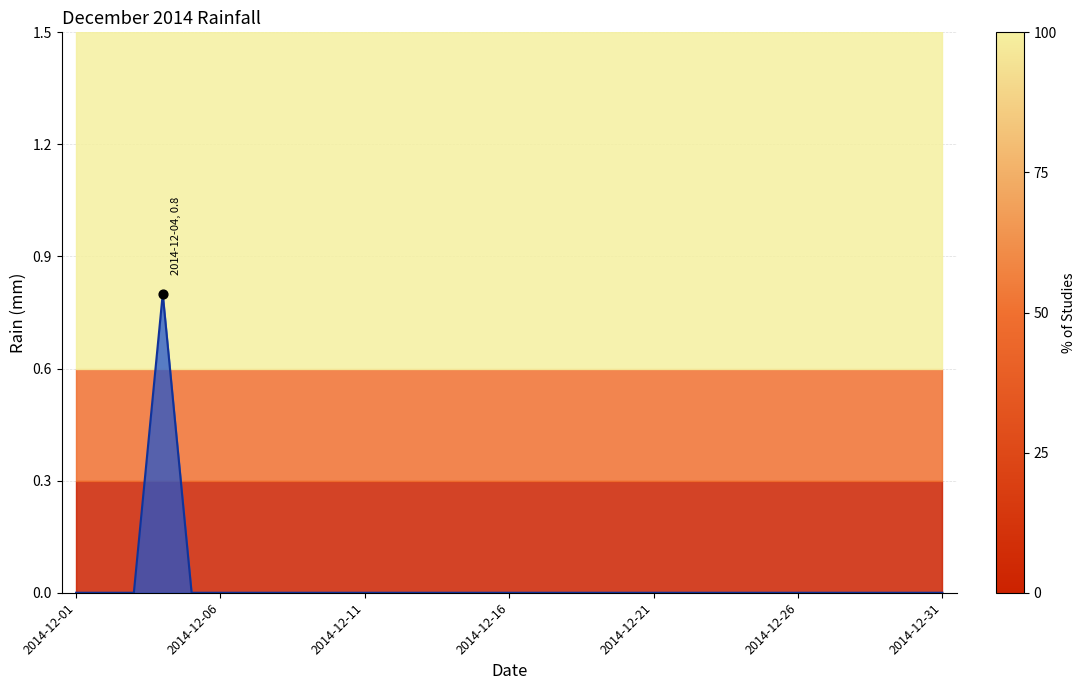

Between 2014-12-06 and 2014-12-18, which is larger?

2014-12-06